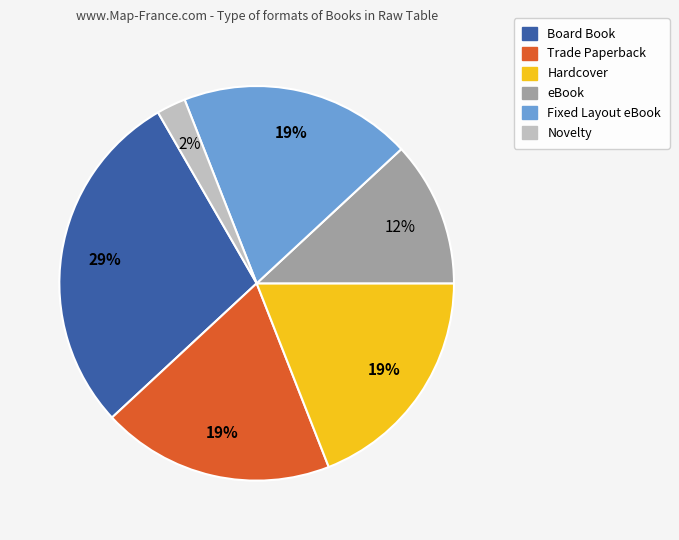

Which slice is the largest?

Board Book